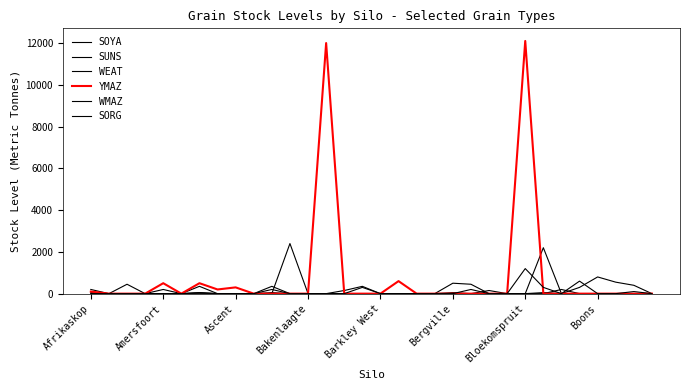

How many lines are shown in the chart?

6